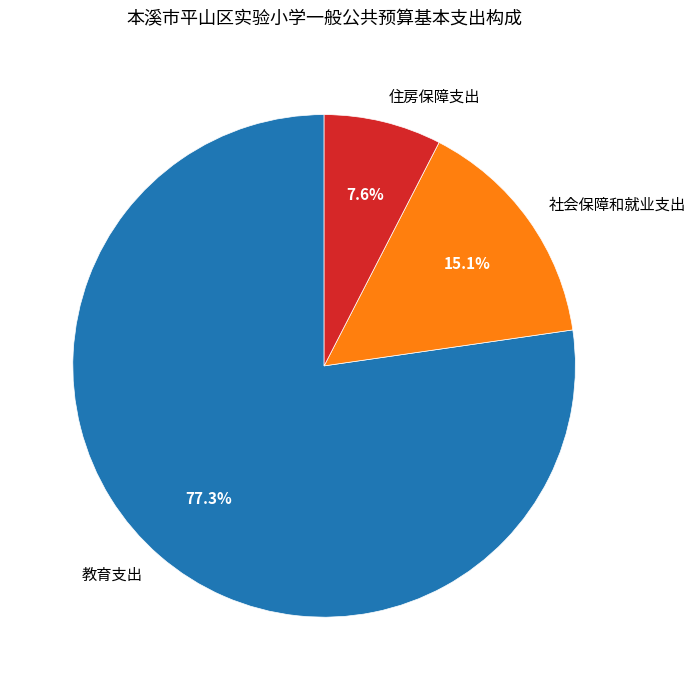

To the nearest percent, what portion does 社会保障和就业支出 represent?

15%